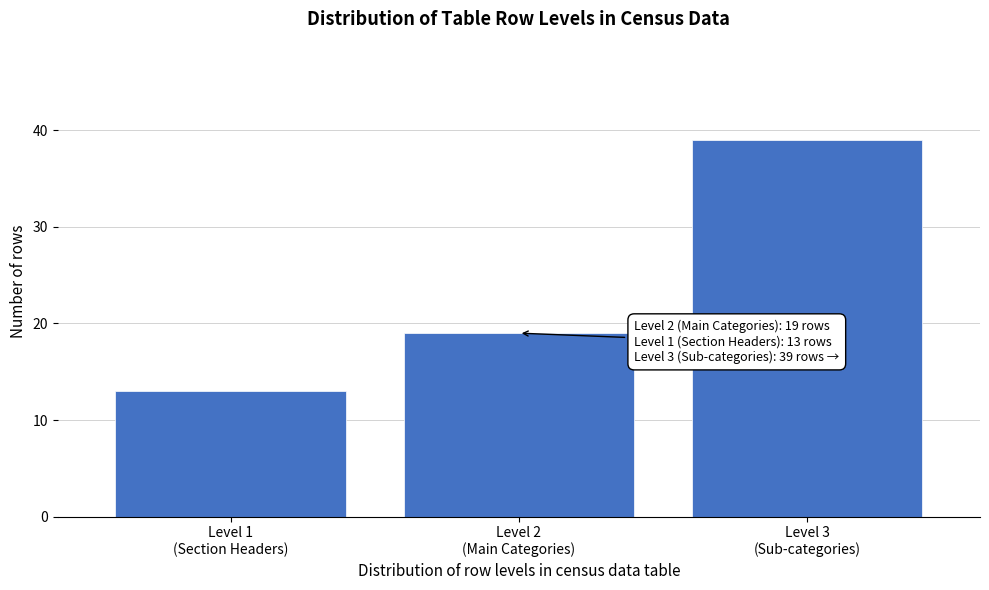

Reading left to right, transcribe all the data shown in this chart.

13	19	39